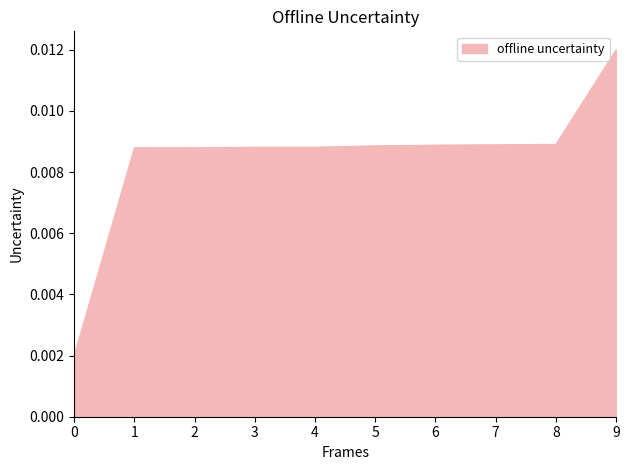

Which label corresponds to the largest value in the chart?

9